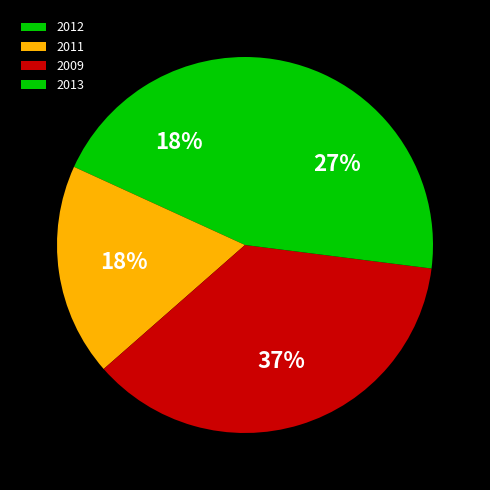

How many slices are in this pie chart?

4